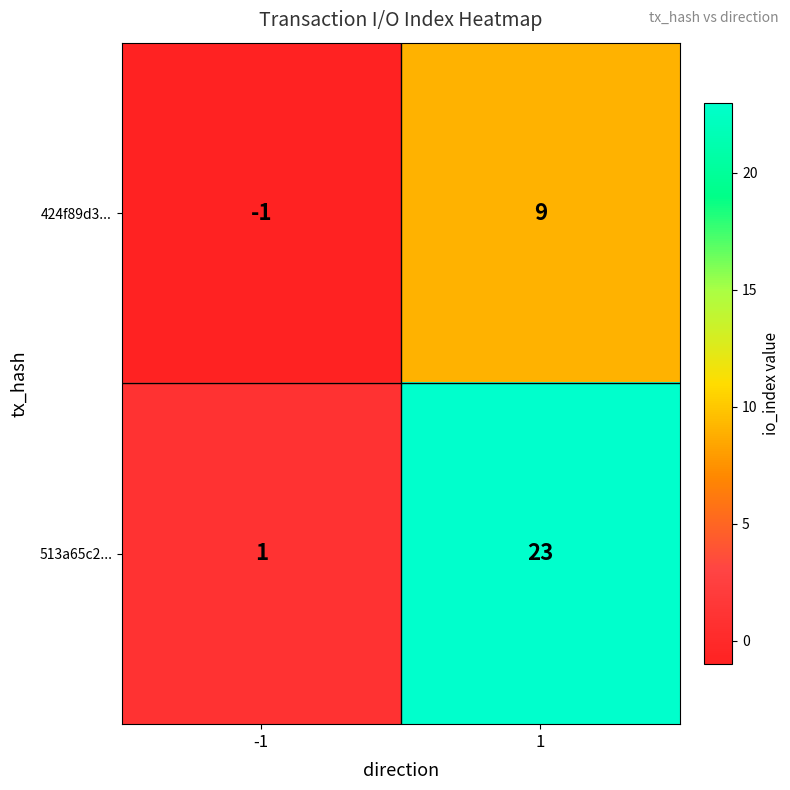

At how many categories does at least one series exceed 2?

1